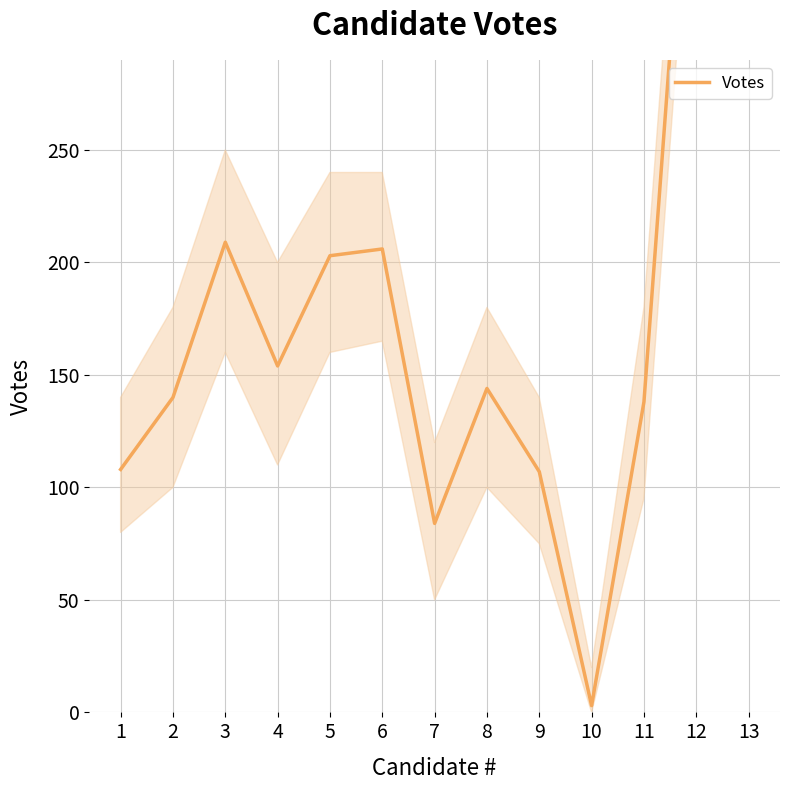

What is the difference between the maximum and minimum values?

447